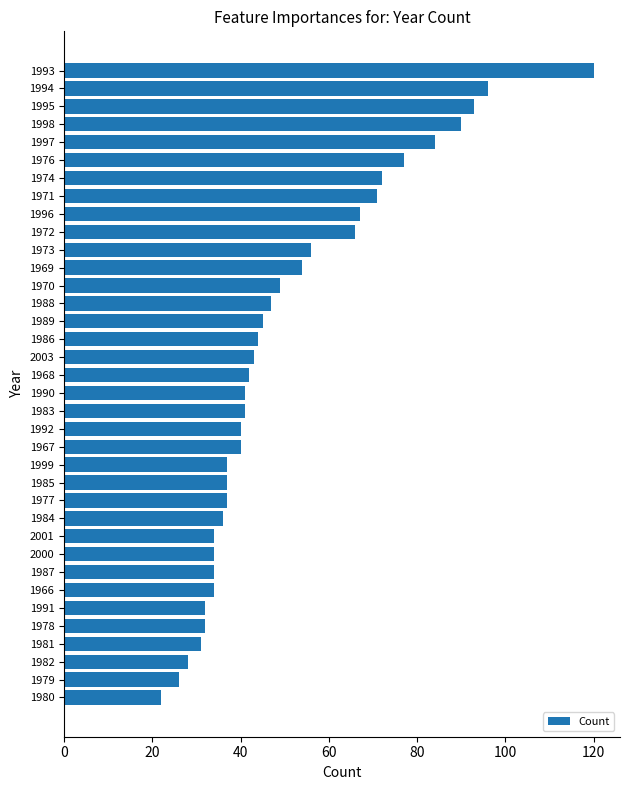

What is the ratio of the value at 1996 to the value at 1973?

1.2